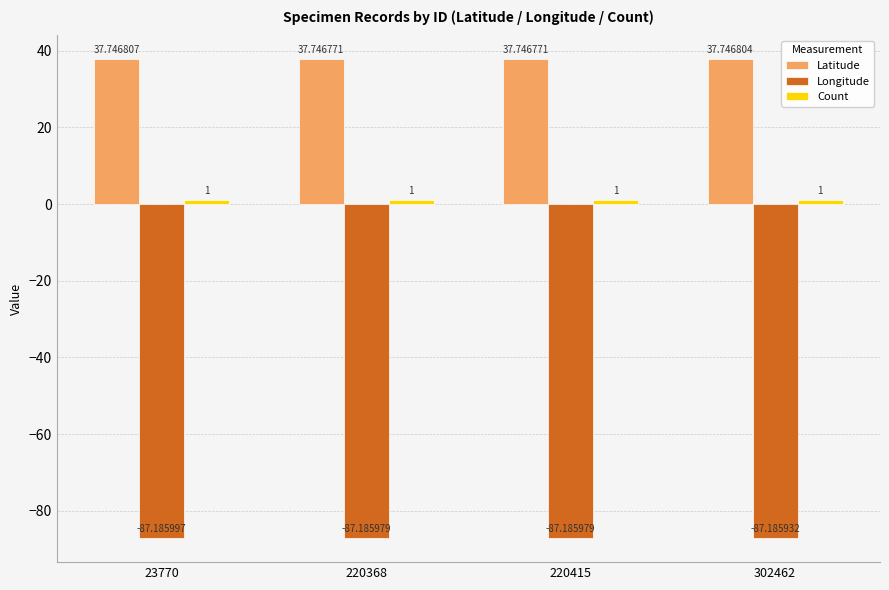

The value of Latitude at 23770 is 50.6. True or false?

False